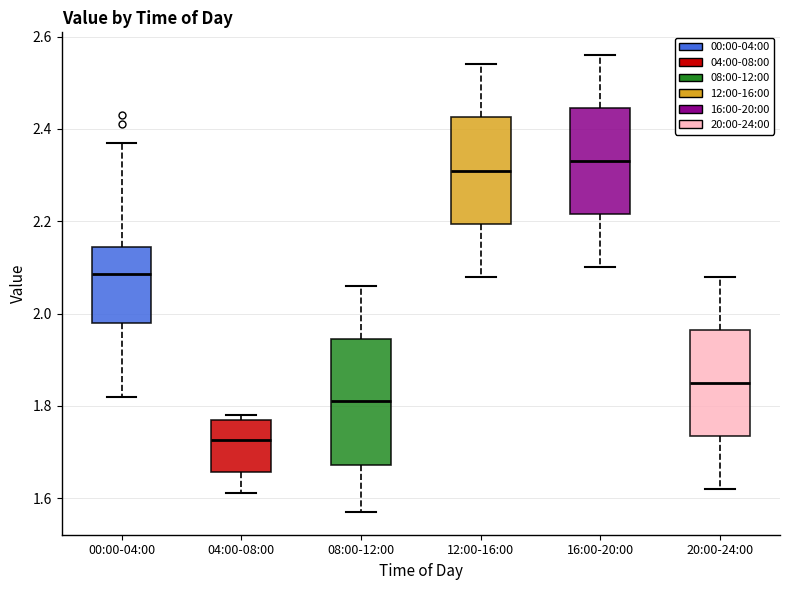

Where is the upper edge of the box for 00:00-04:00 on the y-axis? The values are not printed on the chart, so give them approximately, as read against the axis.

2.14